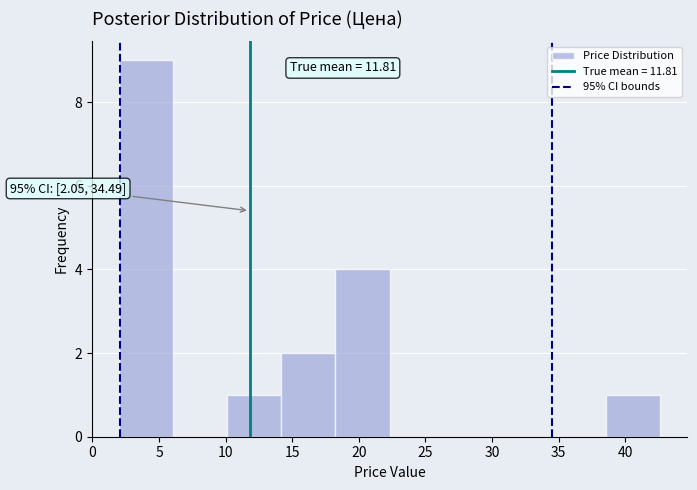

Over which range of the x-axis is the bar tallest?

2.0 to 6.0